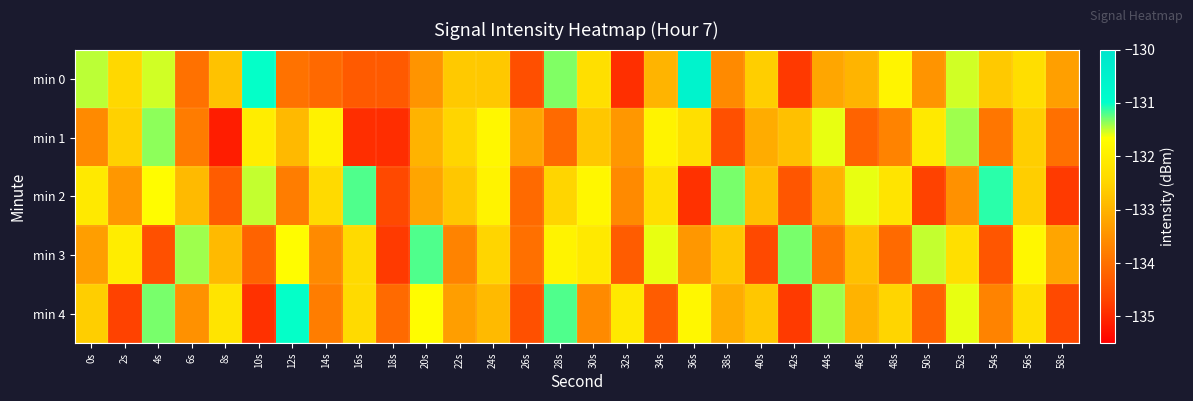

What is the total value across all series at 40s?

-665.8